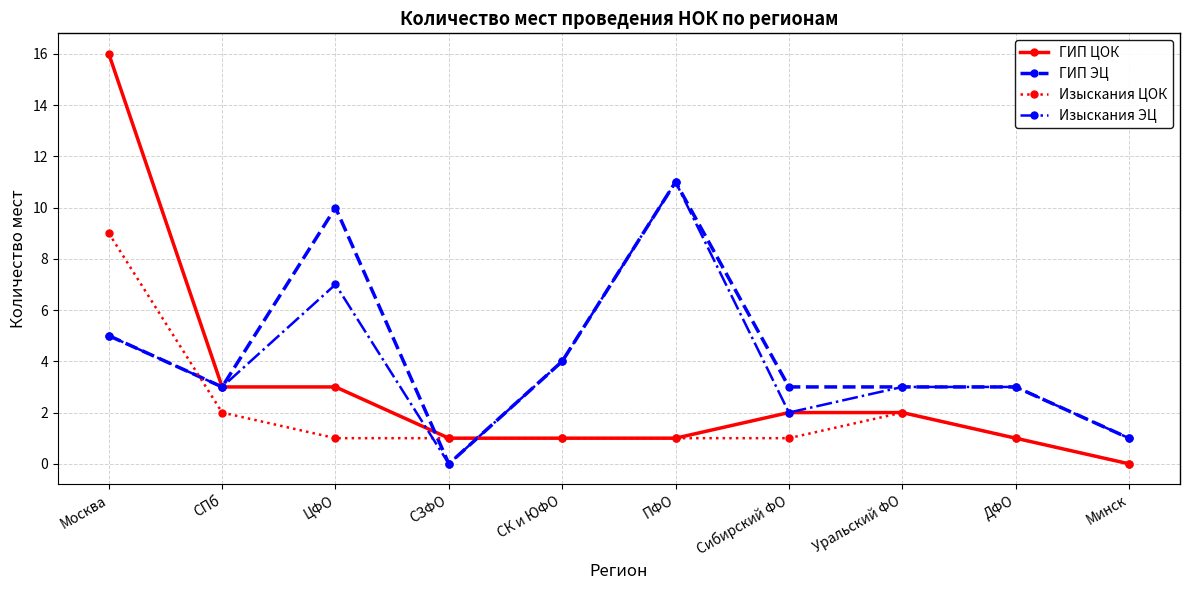

What is the difference between the maximum and minimum values in the ГИП ЭЦ series?

11